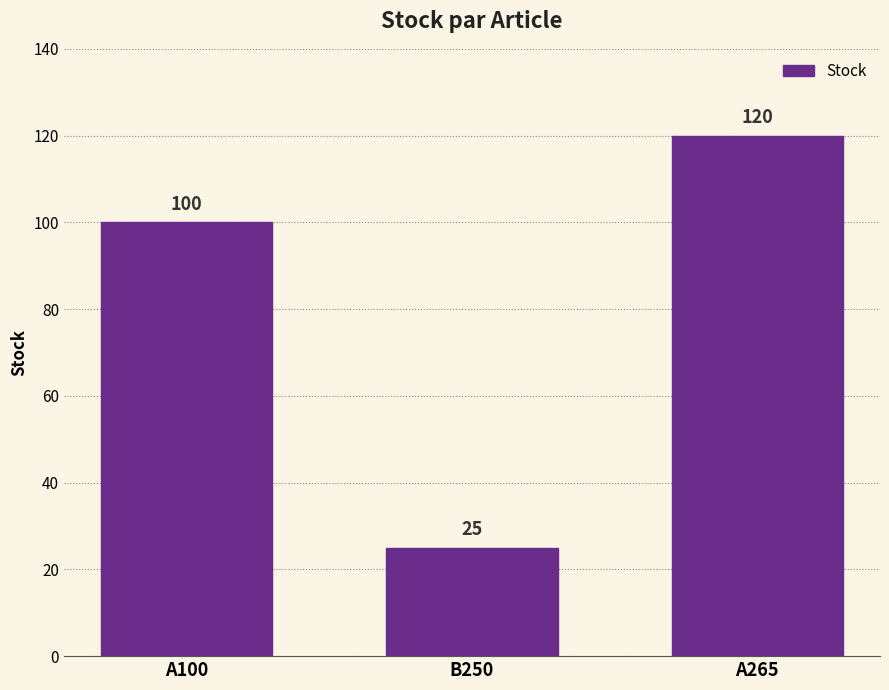

True or false: the data shows 62 at A265.

False